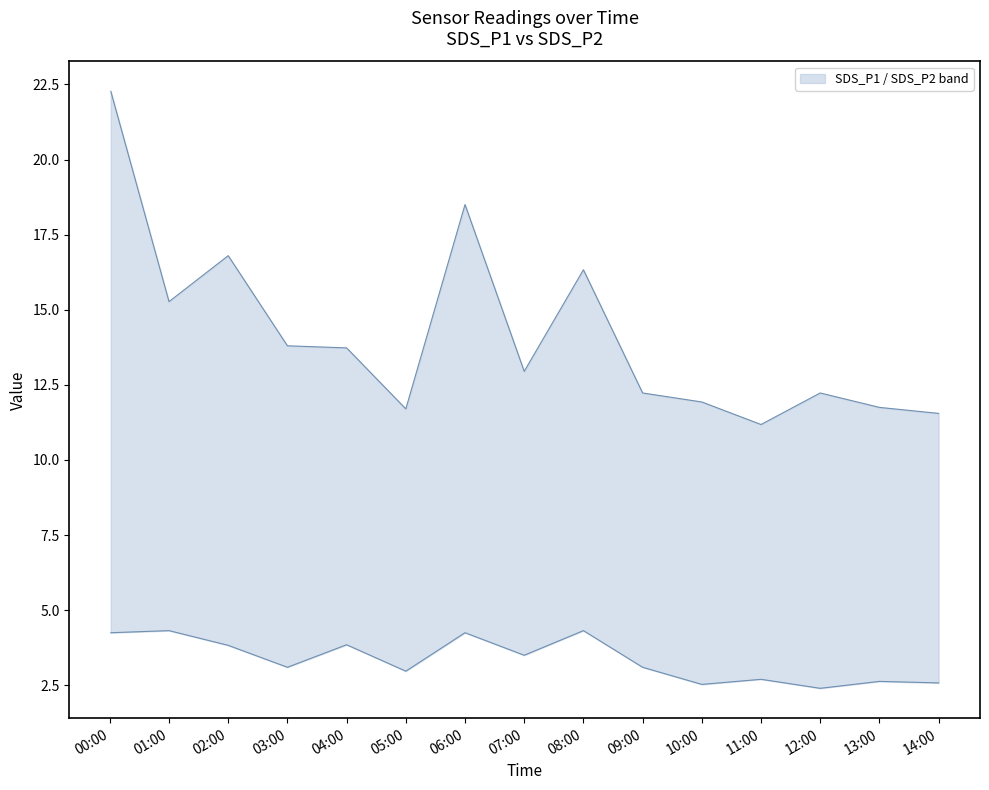

Reading left to right, what are all the values shown in this chart?

SDS_P1: 22.3	15.3	16.8	13.8	13.7	11.7	18.5	12.9	16.3	12.2	11.9	11.2	12.2	11.8	11.6
SDS_P2: 4.2	4.3	3.8	3.1	3.9	3.0	4.2	3.5	4.3	3.1	2.5	2.7	2.4	2.6	2.6